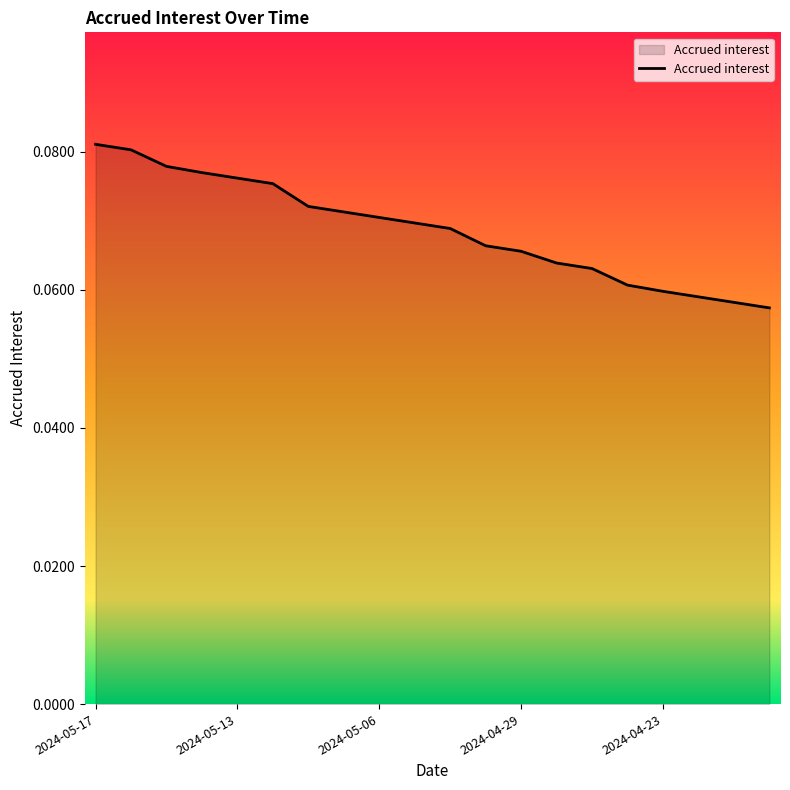

Reading right to left, transcribe all the data shown in this chart.

2024-04-18=0.1	2024-04-19=0.1	2024-04-22=0.1	2024-04-23=0.1	2024-04-24=0.1	2024-04-25=0.1	2024-04-26=0.1	2024-04-29=0.1	2024-04-30=0.1	2024-05-02=0.1	2024-05-03=0.1	2024-05-06=0.1	2024-05-07=0.1	2024-05-08=0.1	2024-05-10=0.1	2024-05-13=0.1	2024-05-14=0.1	2024-05-15=0.1	2024-05-16=0.1	2024-05-17=0.1